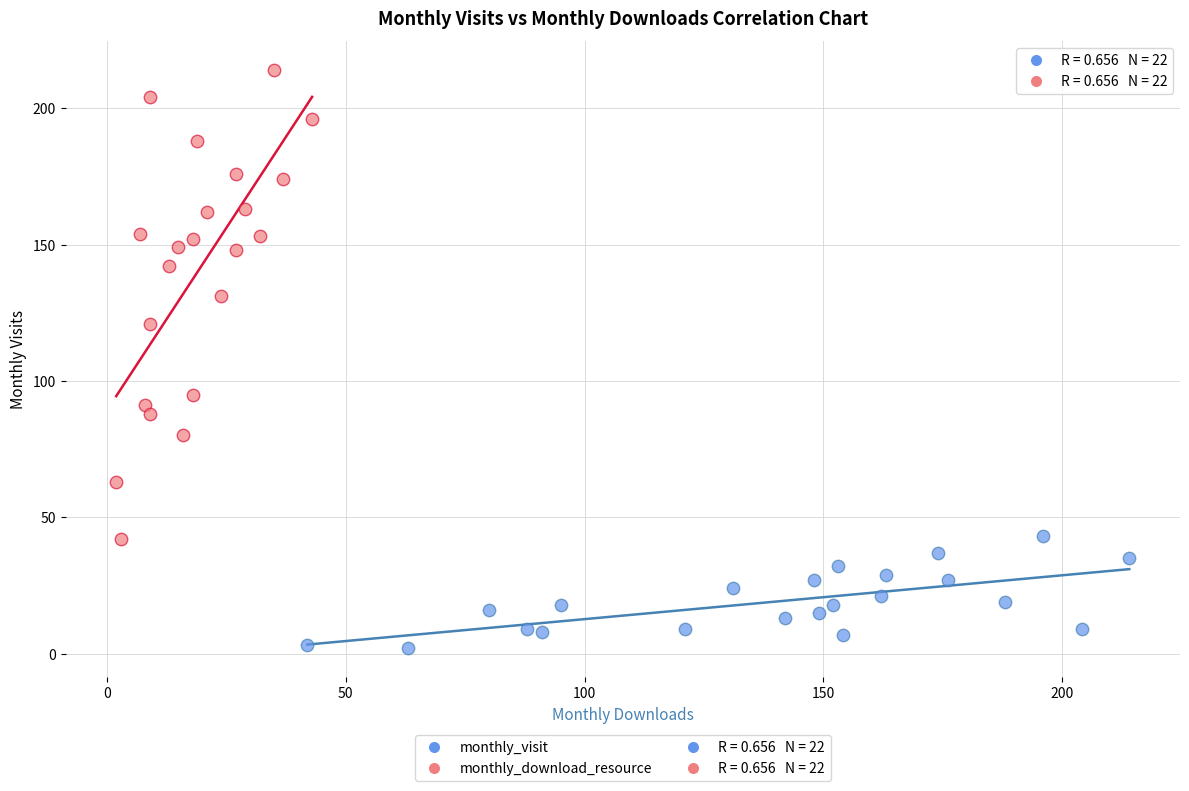

Which series contains the highest Y value?

monthly_download_resource